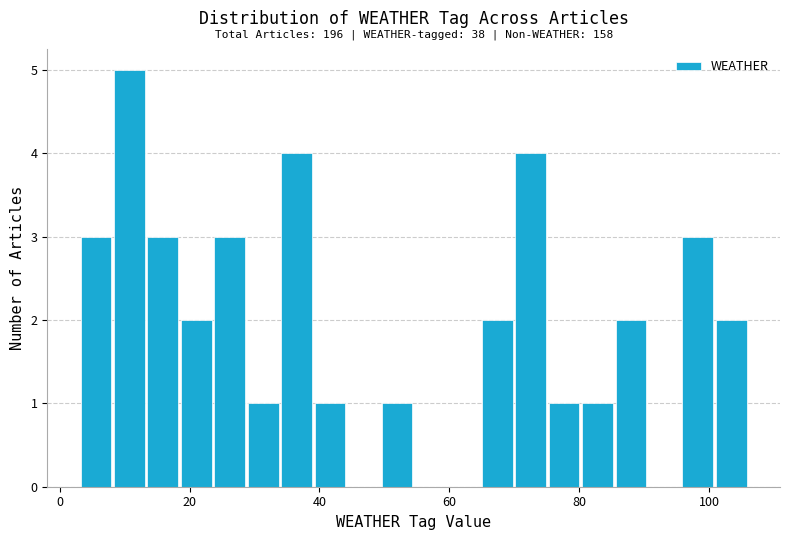

Read against the x-axis, roughly where is the centre of the tallest bar?

10